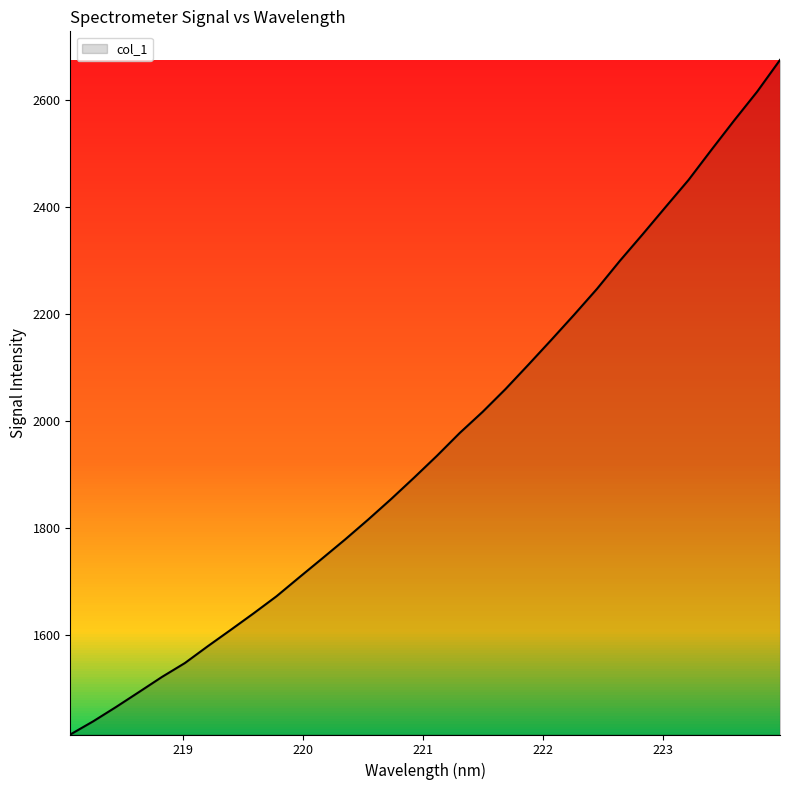

What is the difference between the maximum and minimum values?

1261.8